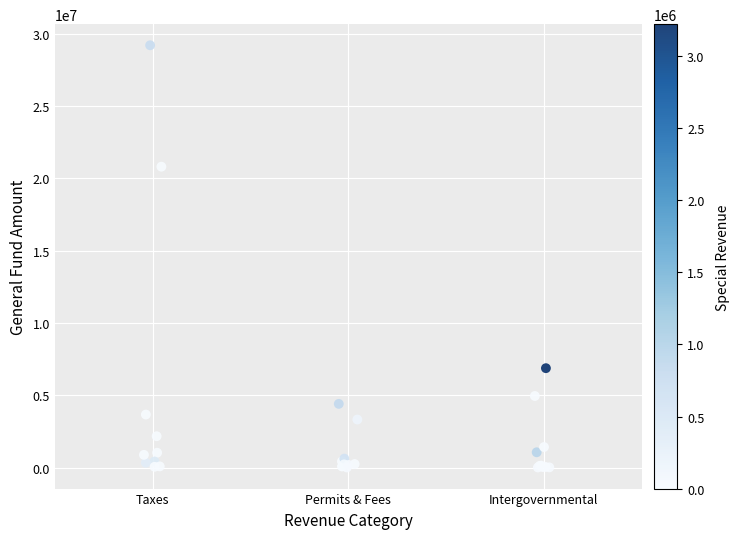

What Y value in the scatter plot is closest to 14608890?

20810162